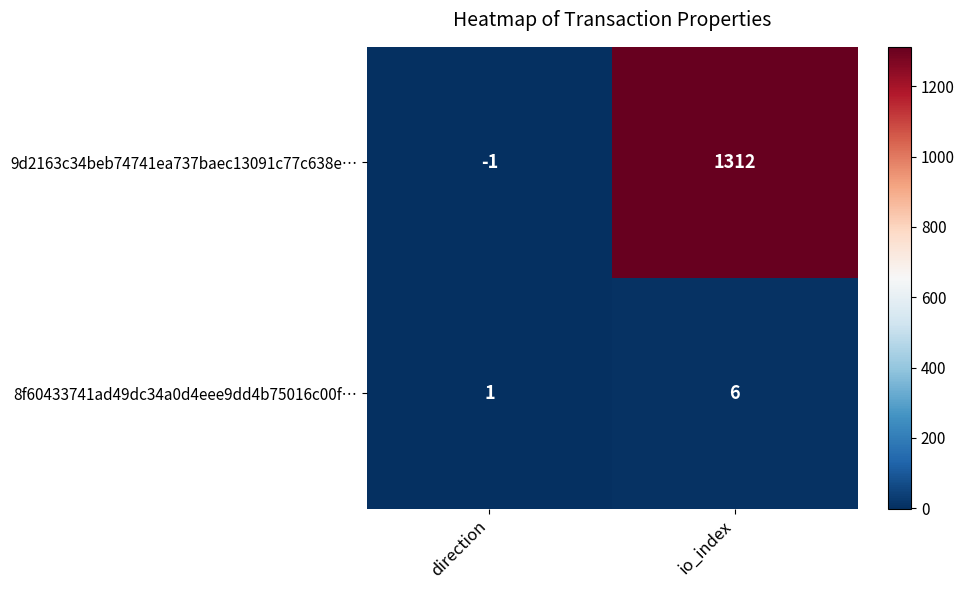

Rank the categories by 9d2163c34beb74741ea737baec13091c77c638e… value from highest to lowest.

io_index, direction